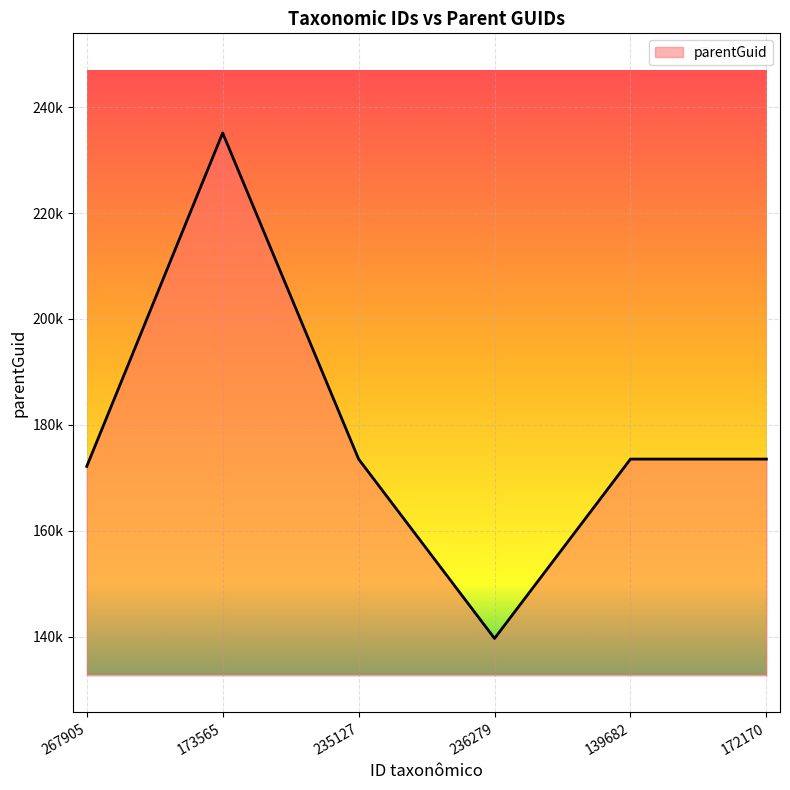

At which category does the chart reach its peak across all series?

173565